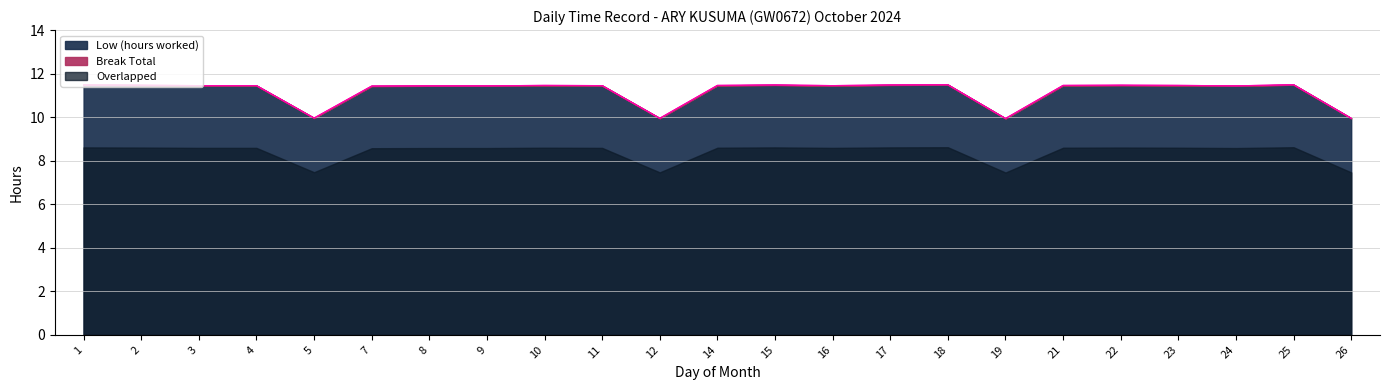

Where does the data first go above 11?

1